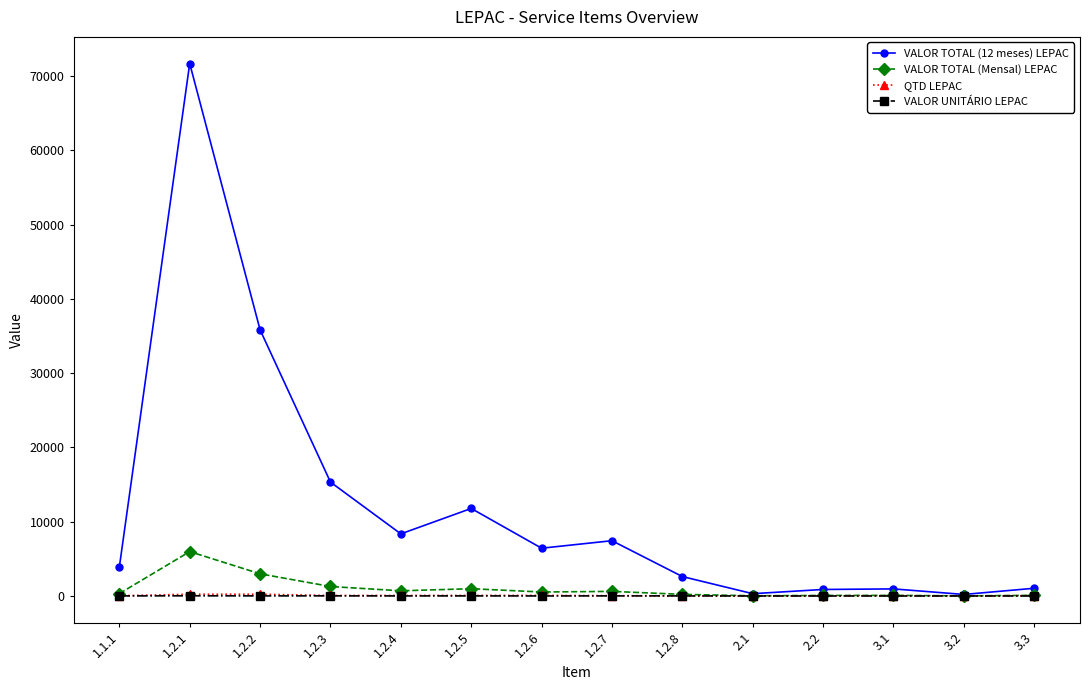

What position from the right is 1.2.6?

8